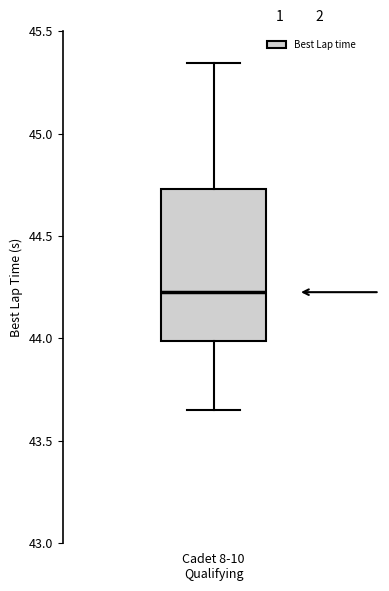

Read this box plot against the y-axis: the position of the median line, the range covered by the box, and the ends of both whiskers. The values are not printed on the chart, so give them approximately, as read against the axis.

median 44.25, box 44.00 to 44.75, whiskers 43.65 to 45.35